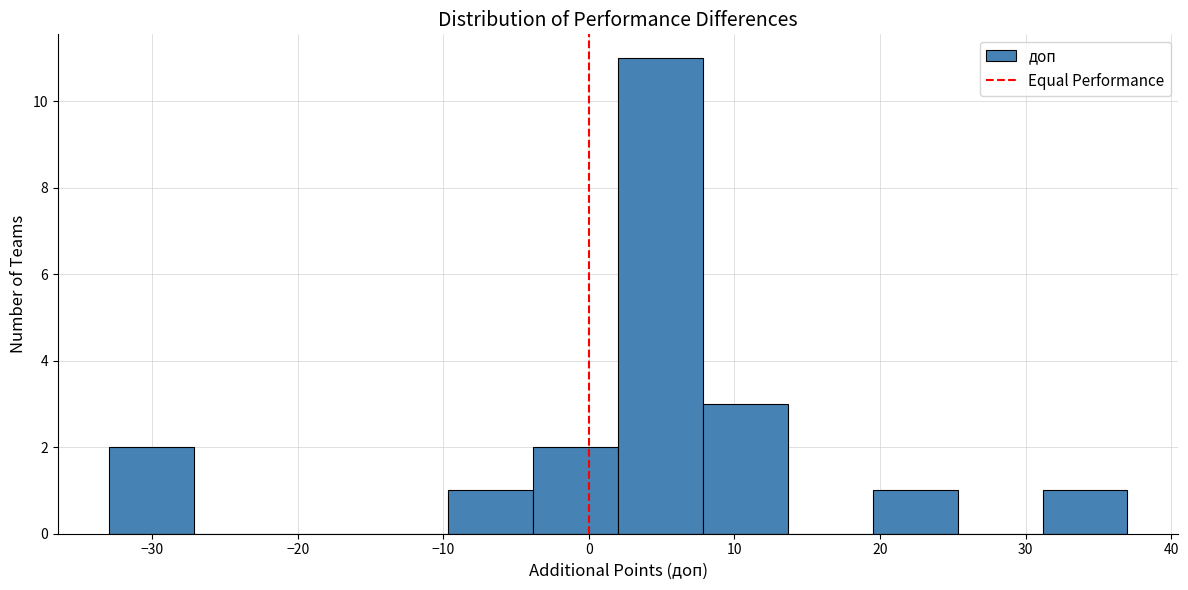

Reading left to right, list every bar in this chart as the range it spans on the x-axis followed by its height. Neither the bar edges nor the heights are printed on the chart, so give them approximately, as read against the axes.

-33 to -27: 2
-27 to -21: 0
-21 to -15: 0
-15 to -10: 0
-10 to -4: 1
-4 to 2: 2
2 to 8: 11
8 to 14: 3
14 to 20: 0
20 to 25: 1
25 to 31: 0
31 to 37: 1